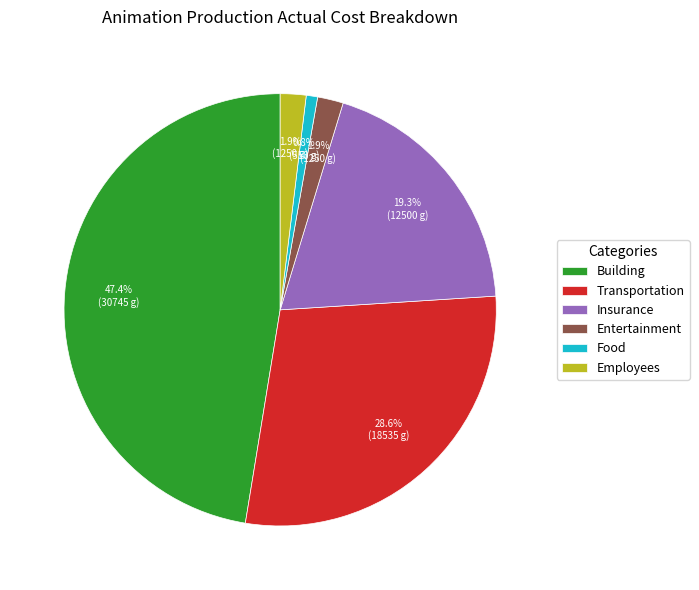

Is it true that Entertainment is 2% of the pie?

True